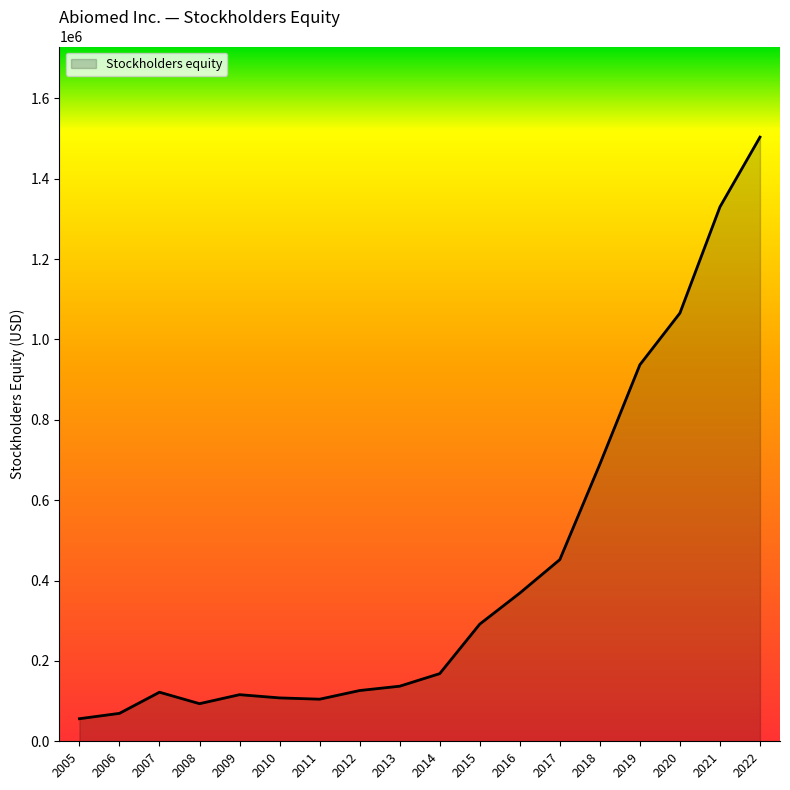

What is the difference between the maximum and minimum values?

1447147